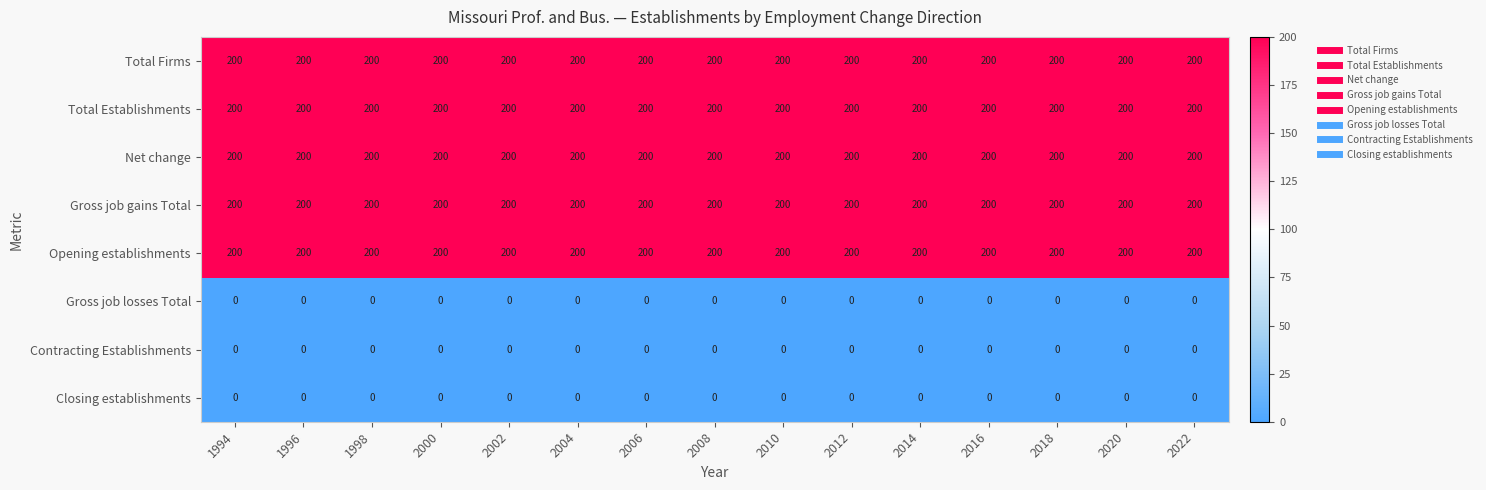

What value does the Total Establishments series have at 1996?

200